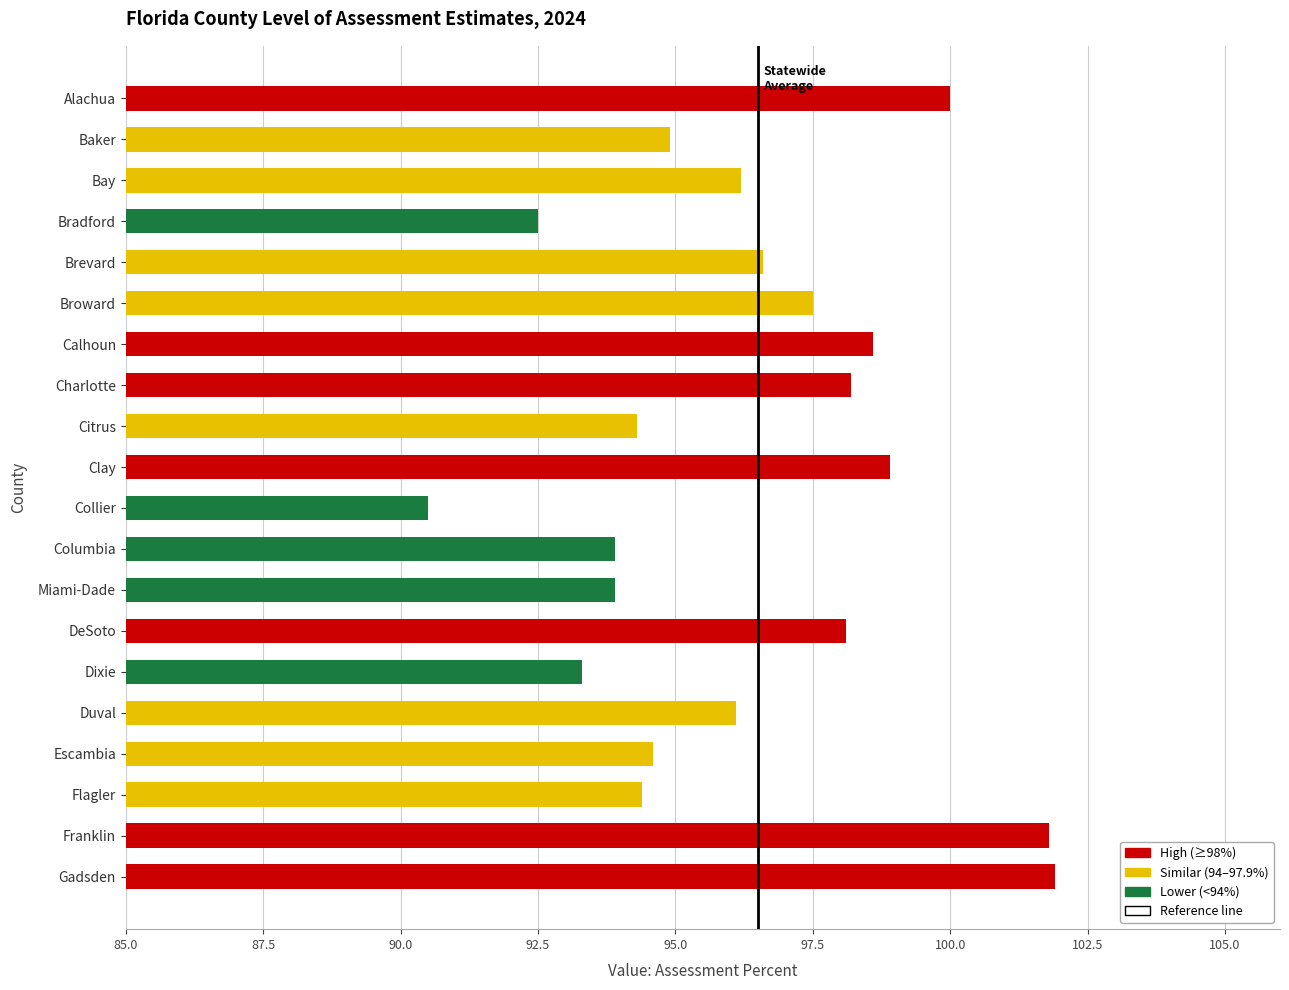

Reading bottom to top, transcribe all the data shown in this chart.

101.9	101.8	94.4	94.6	96.1	93.3	98.1	93.9	93.9	90.5	98.9	94.3	98.2	98.6	97.5	96.6	92.5	96.2	94.9	100.0